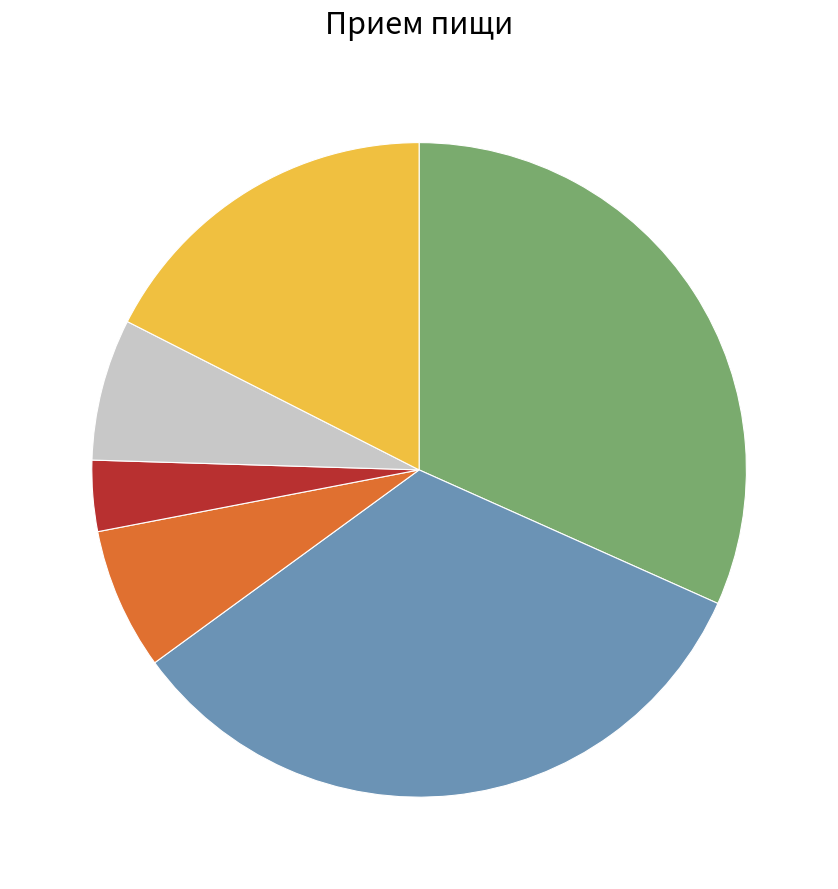

Is there a majority slice in this chart?

No